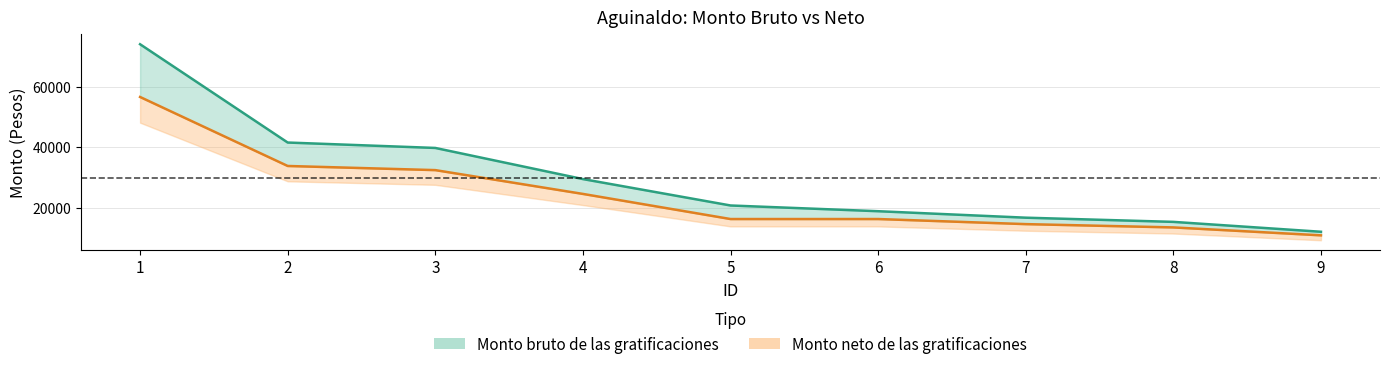

The value of Monto neto de las gratificaciones at 1 is 19864.5. True or false?

False